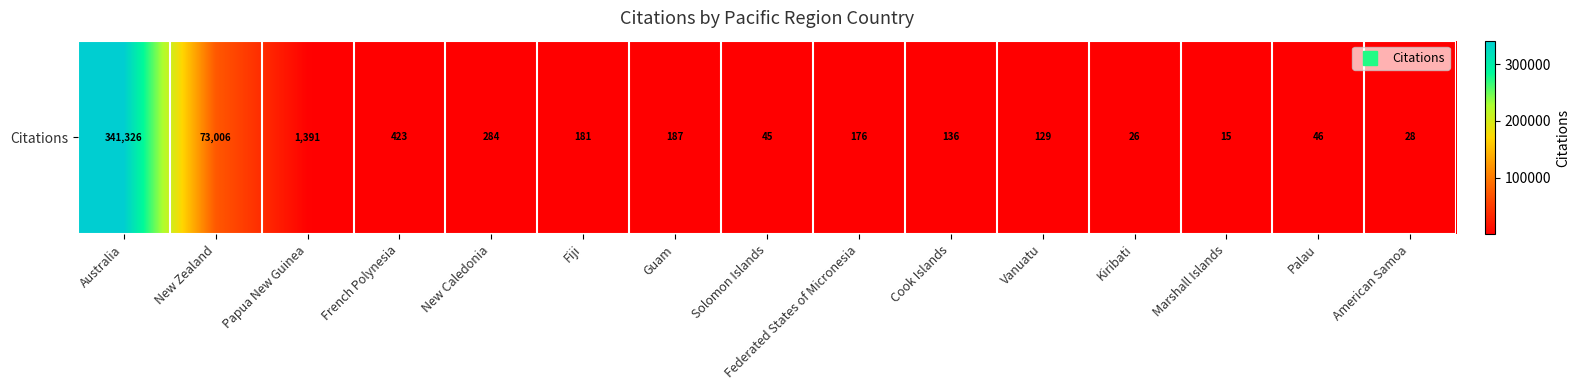

How many values are below 176?

7